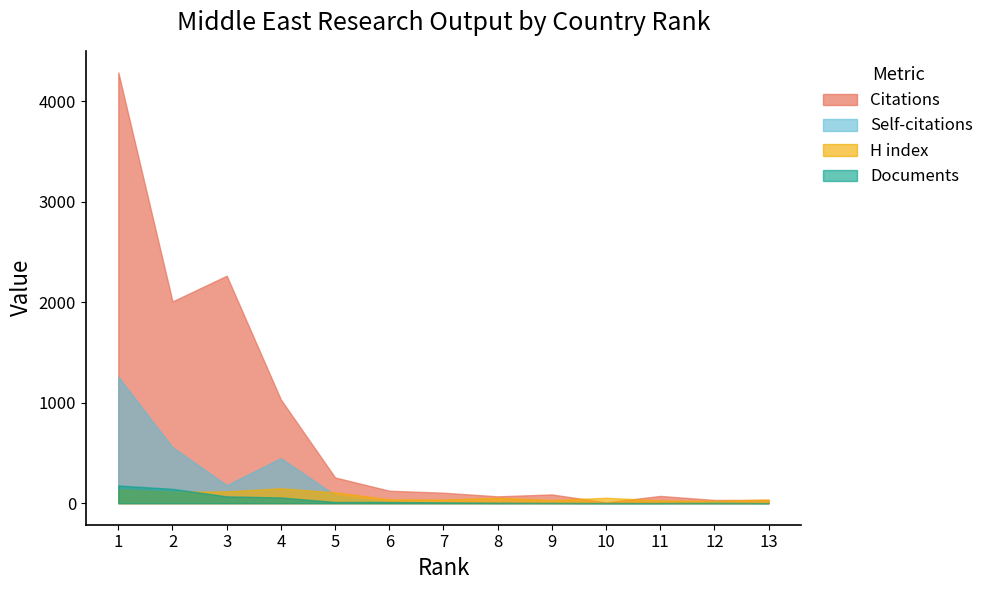

What is the spread (max minus min) of values at 9?

84